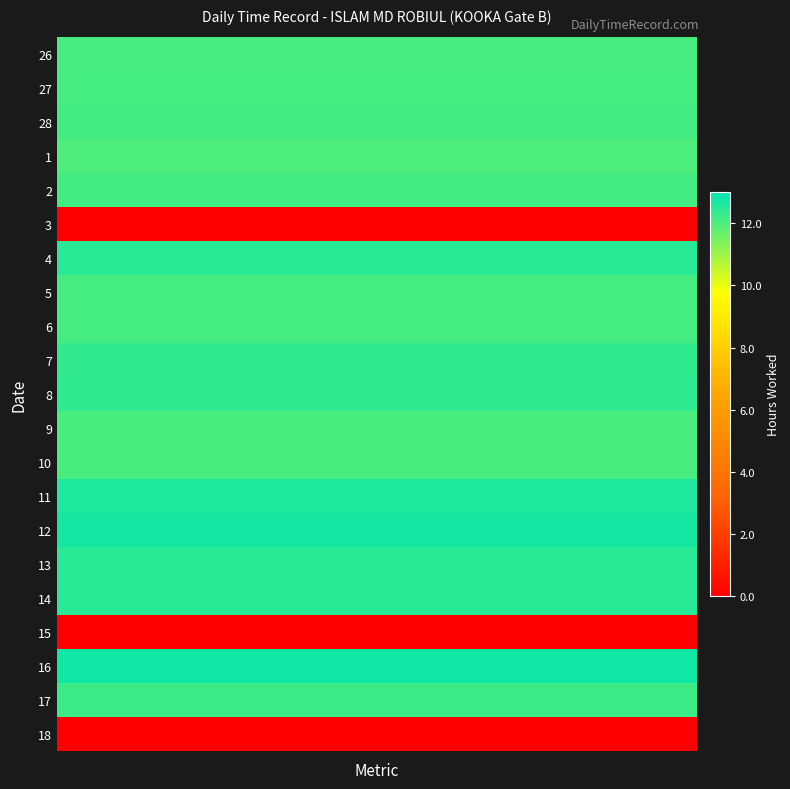

At how many categories does at least one series exceed 10?

30